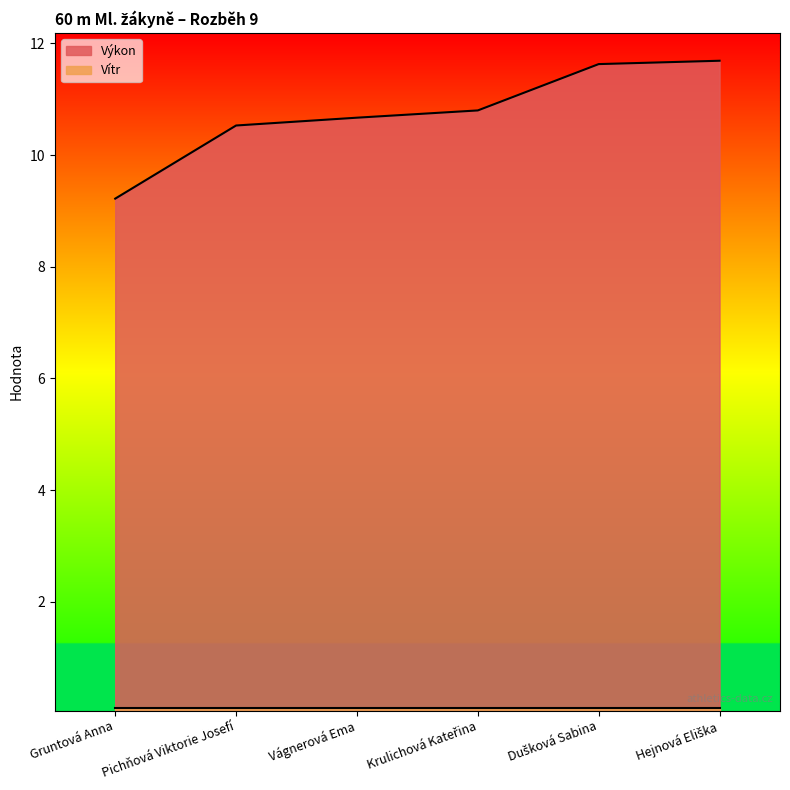

How many lines are shown in the chart?

2